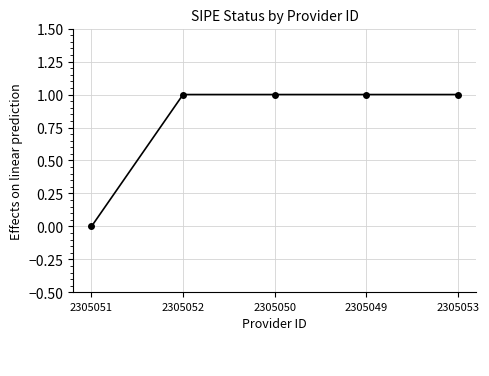

What position from the left is 2305052?

2